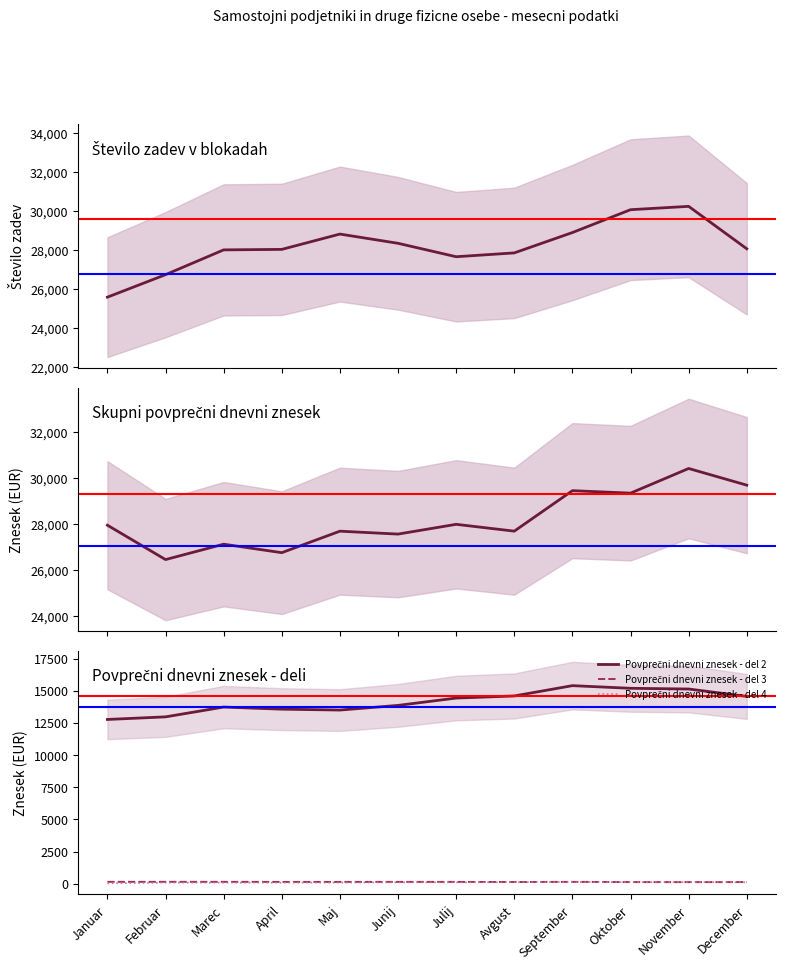

What position from the left is Marec?

3